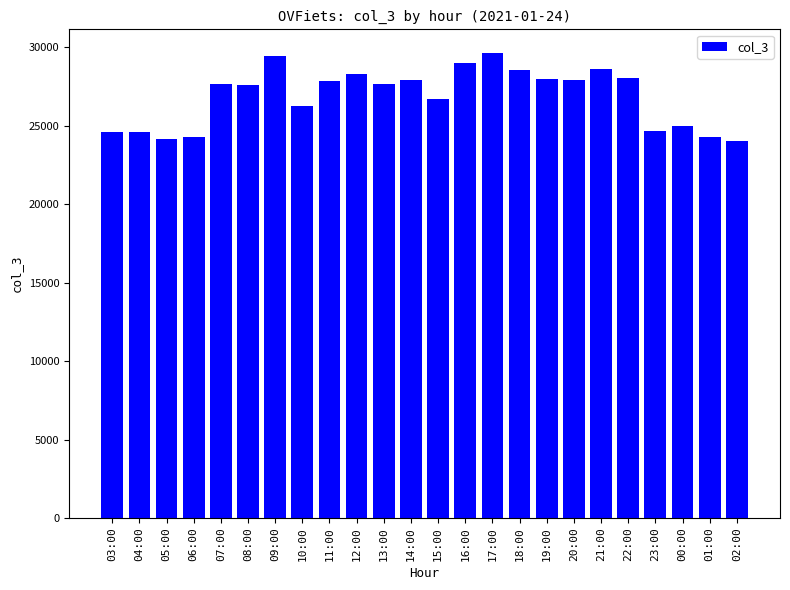

What is the minimum value shown in the chart?

23996